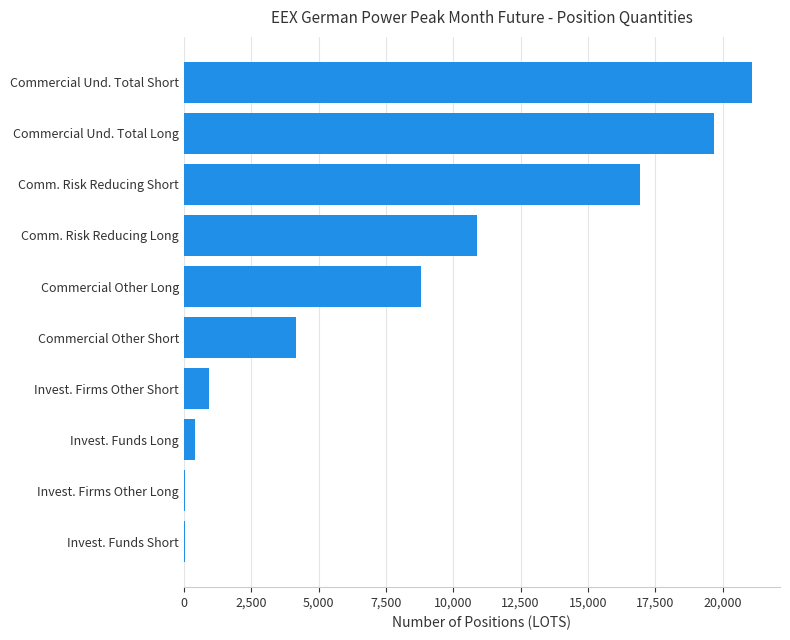

What is the change in value from Commercial Other Long to Commercial Und. Total Short?

+12260